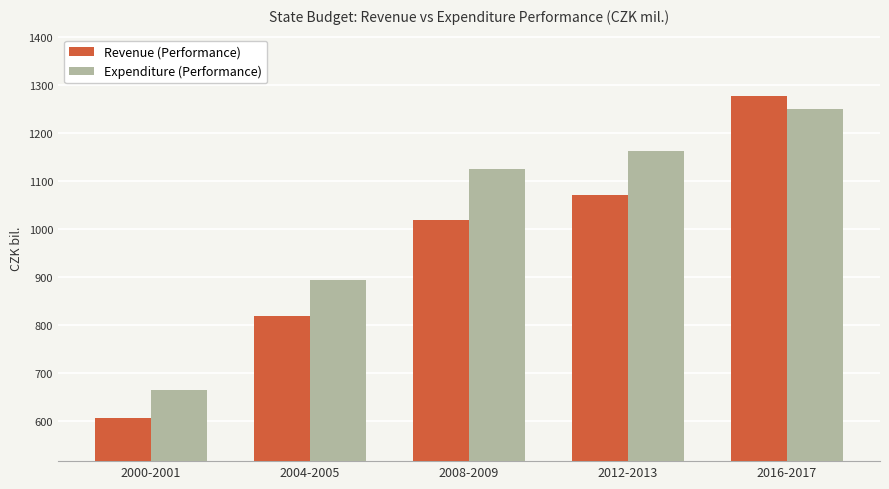

Which series changed the most between 2012-2013 and 2016-2017?

Revenue (Performance)